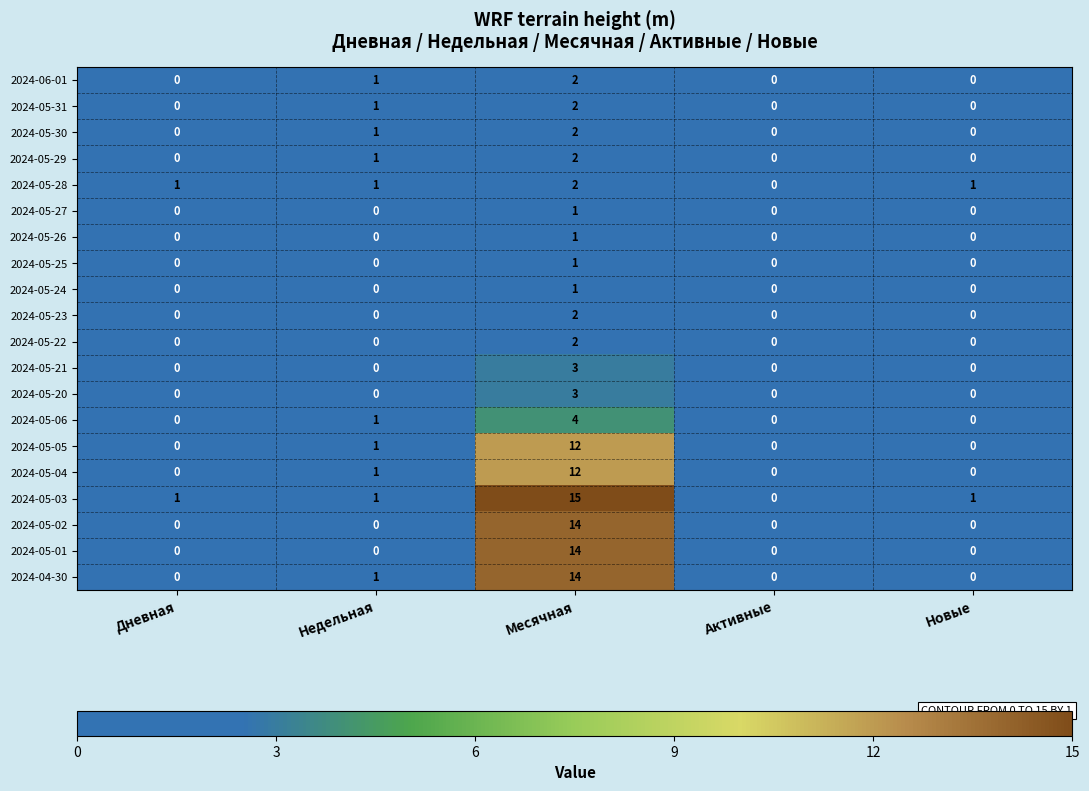

What is the sum of the 2024-05-04 values at Месячная and Дневная?

12